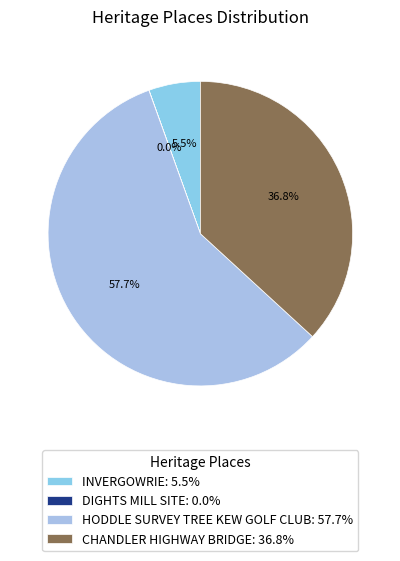

Is the sum of HODDLE SURVEY TREE KEW GOLF CLUB and INVERGOWRIE greater than half?

Yes